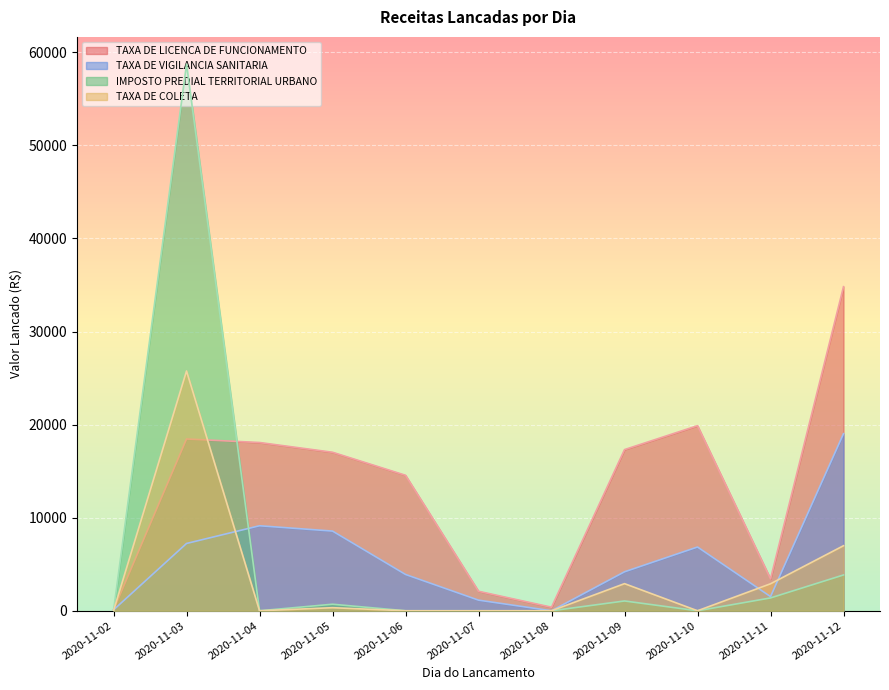

Between which two adjacent categories do IMPOSTO PREDIAL TERRITORIAL URBANO and TAXA DE LICENCA DE FUNCIONAMENTO first intersect?

2020-11-02 and 2020-11-03